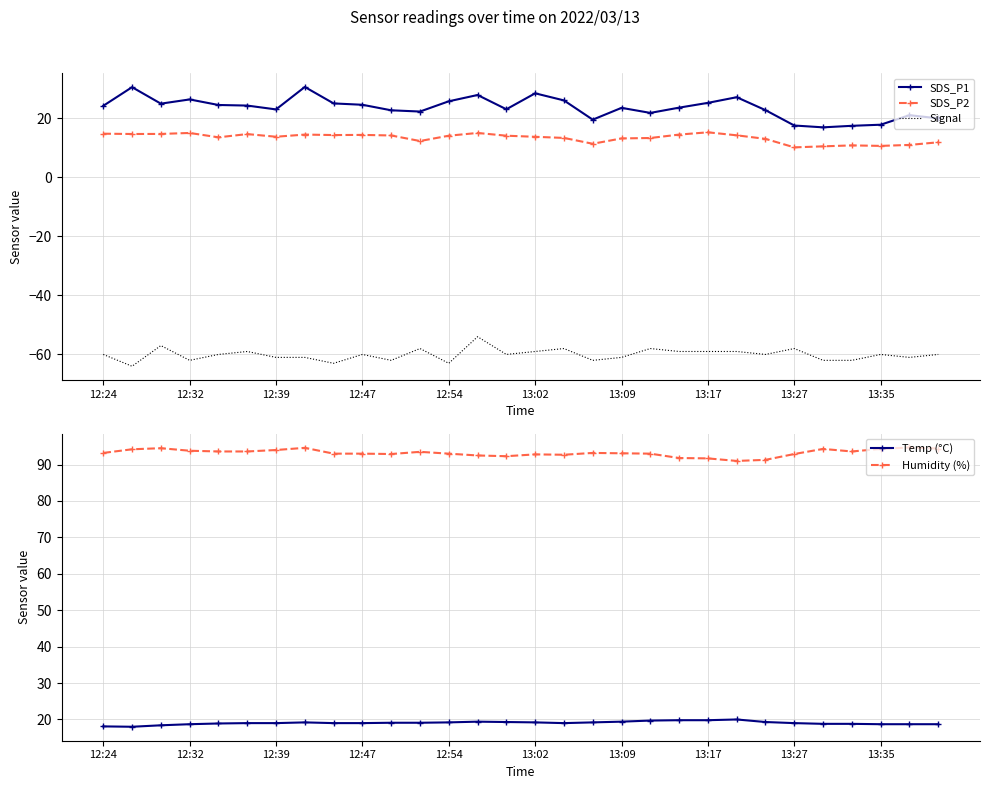

What is the approximate value of Signal at 10?

-62.0